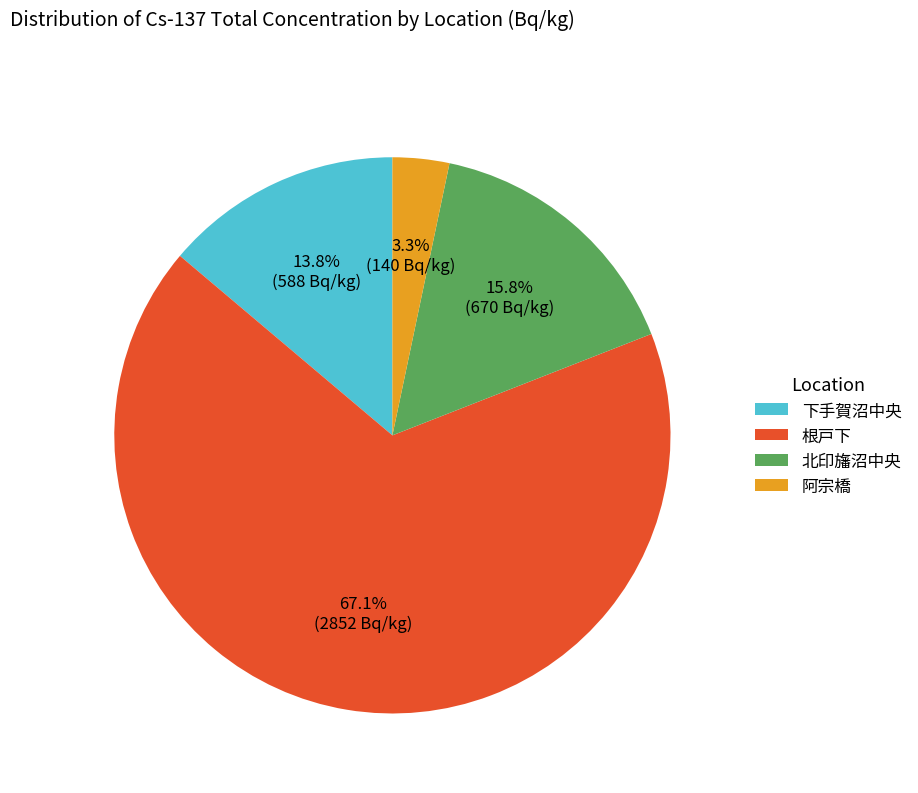

Between 北印旛沼中央 and 下手賀沼中央, which is larger?

北印旛沼中央